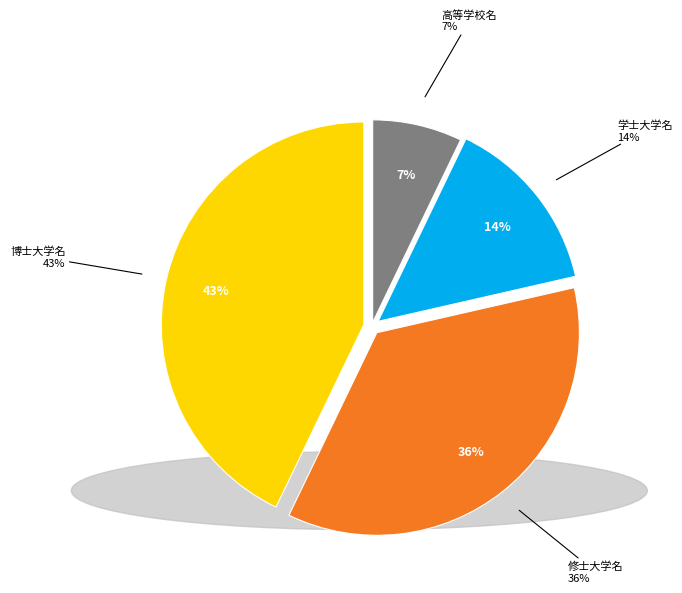

To the nearest percent, what is the combined percentage of 高等学校名 and 博士大学名?

50%